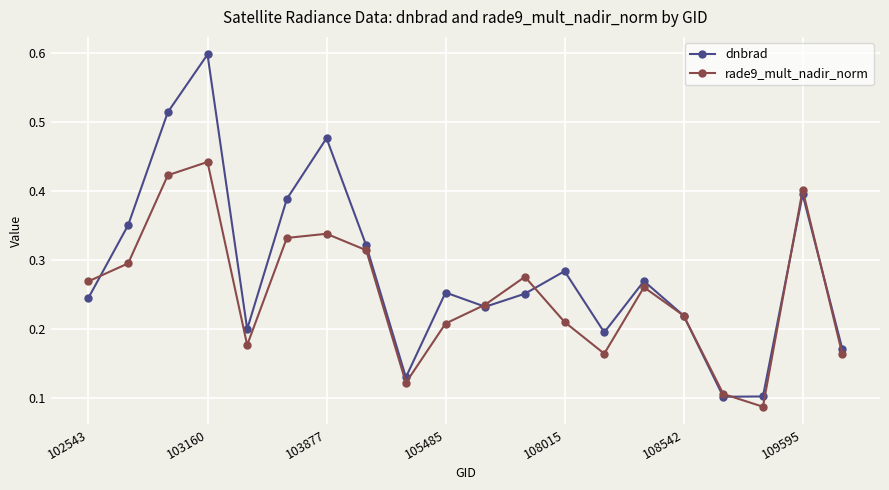

What is the maximum value for dnbrad?

0.6